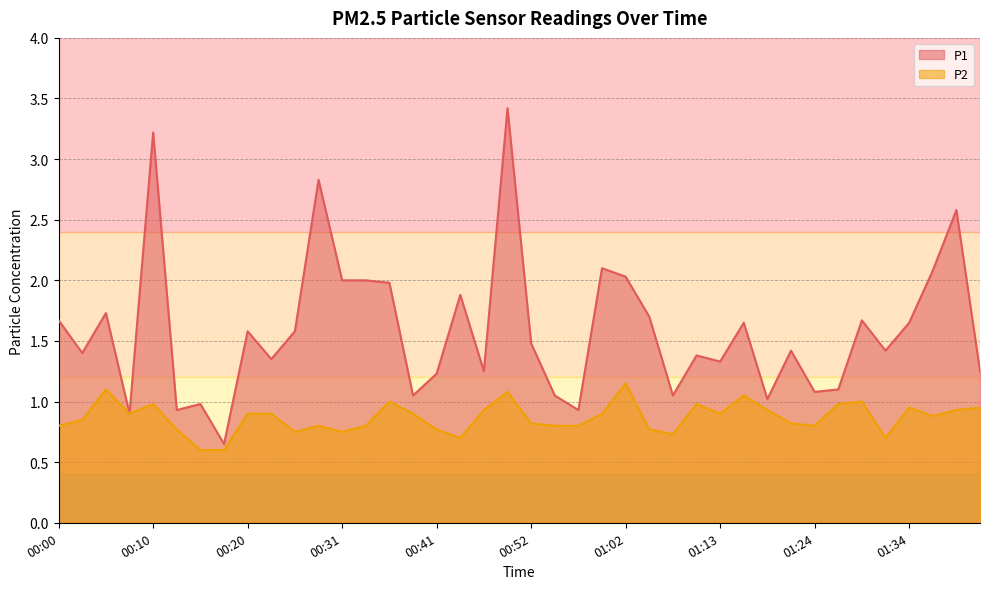

Reading left to right, transcribe all the data shown in this chart.

P1: 00:00=1.7	00:03=1.4	00:05=1.7	00:08=0.9	00:10=3.2	00:13=0.9	00:15=1.0	00:18=0.7	00:20=1.6	00:23=1.4	00:26=1.6	00:28=2.8	00:31=2.0	00:33=2.0	00:36=2.0	00:38=1.1	00:41=1.2	00:44=1.9	00:46=1.2	00:49=3.4	00:52=1.5	00:54=1.1	00:57=0.9	00:59=2.1	01:02=2.0	01:05=1.7	01:07=1.1	01:10=1.4	01:13=1.3	01:15=1.6	01:18=1.0	01:21=1.4	01:24=1.1	01:26=1.1	01:29=1.7	01:32=1.4	01:34=1.6	01:37=2.1	01:40=2.6	01:42=1.2
P2: 00:00=0.8	00:03=0.8	00:05=1.1	00:08=0.9	00:10=1.0	00:13=0.8	00:15=0.6	00:18=0.6	00:20=0.9	00:23=0.9	00:26=0.8	00:28=0.8	00:31=0.8	00:33=0.8	00:36=1.0	00:38=0.9	00:41=0.8	00:44=0.7	00:46=0.9	00:49=1.1	00:52=0.8	00:54=0.8	00:57=0.8	00:59=0.9	01:02=1.1	01:05=0.8	01:07=0.7	01:10=1.0	01:13=0.9	01:15=1.1	01:18=0.9	01:21=0.8	01:24=0.8	01:26=1.0	01:29=1.0	01:32=0.7	01:34=0.9	01:37=0.9	01:40=0.9	01:42=0.9